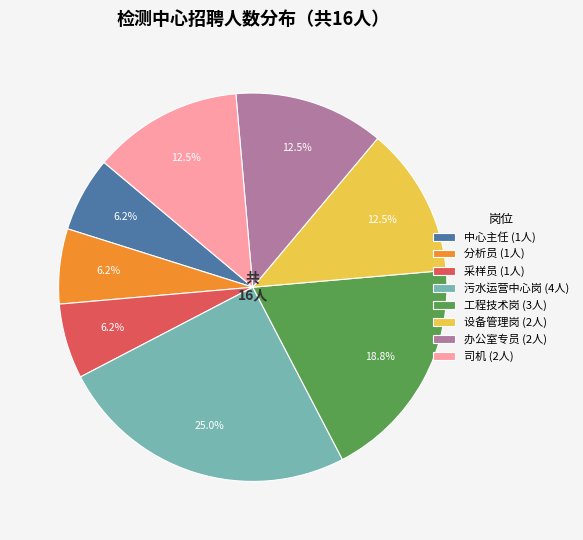

What percentage is the 采样员 slice, to the nearest percent?

6%